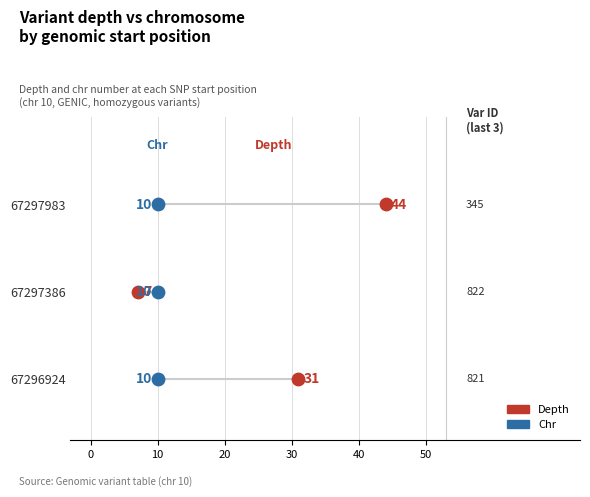

Which series reaches the minimum Y coordinate?

Depth